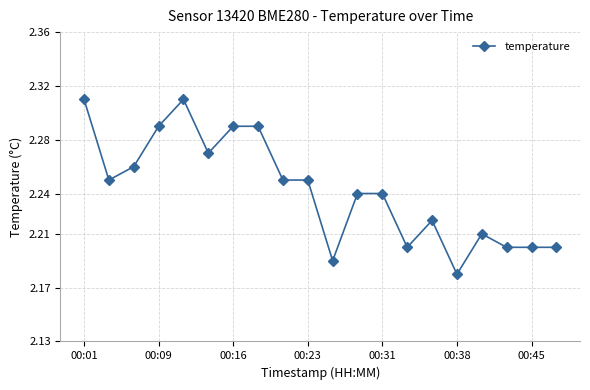

How many values are between 2 and 3?

20